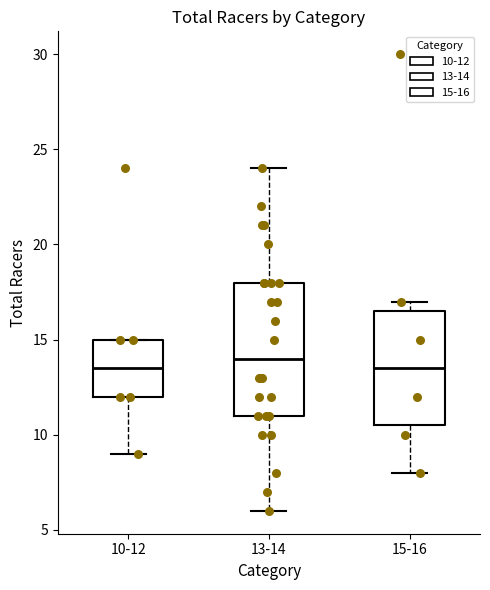

Where does the median line of the box for 10-12 sit on the y-axis? The values are not printed on the chart, so give them approximately, as read against the axis.

13.5